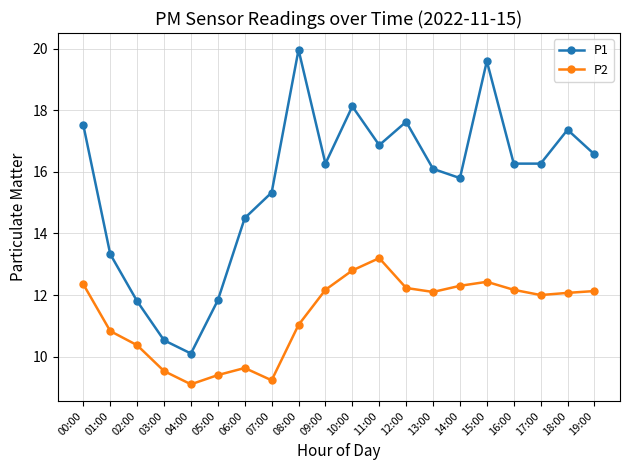

At which category does P2 reach its first local peak?

06:00